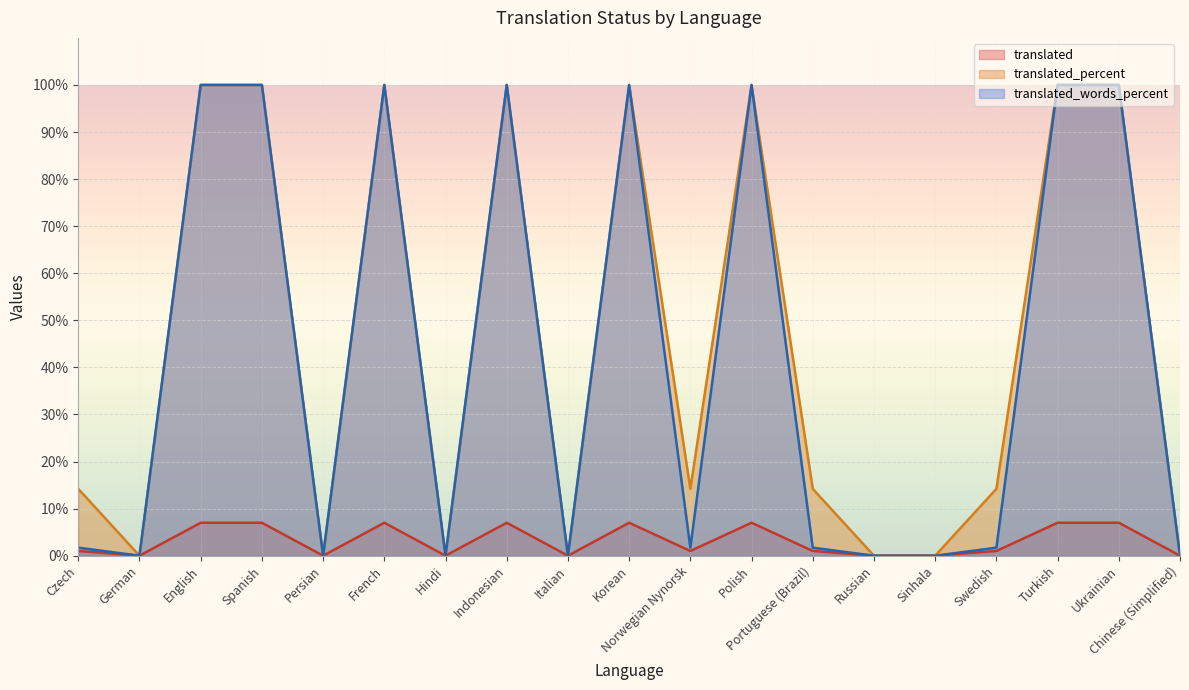

At which category does the chart reach its minimum across all series?

German